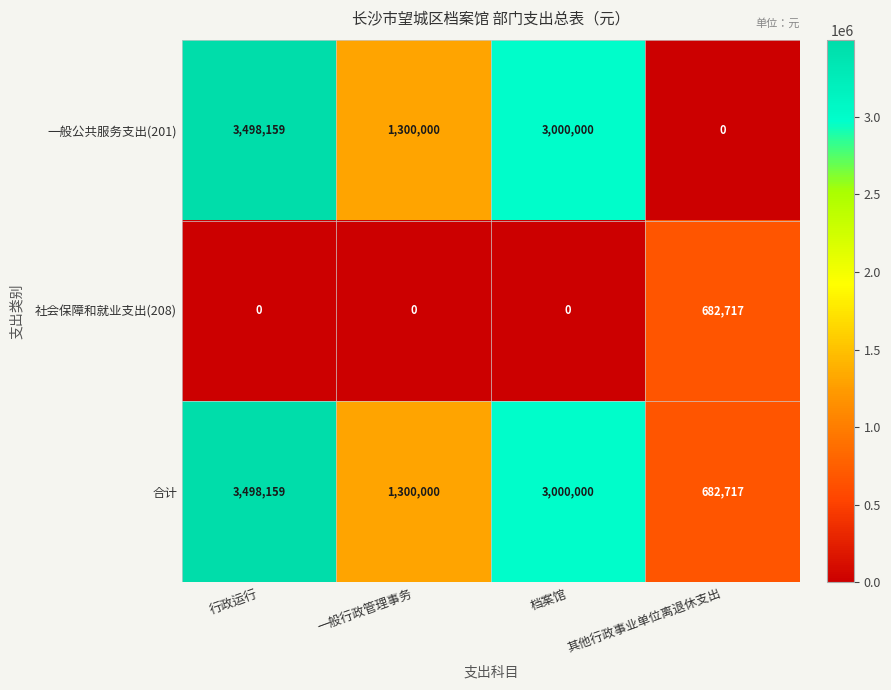

Is it true that 社会保障和就业支出(208) equals 0 at 一般行政管理事务?

True